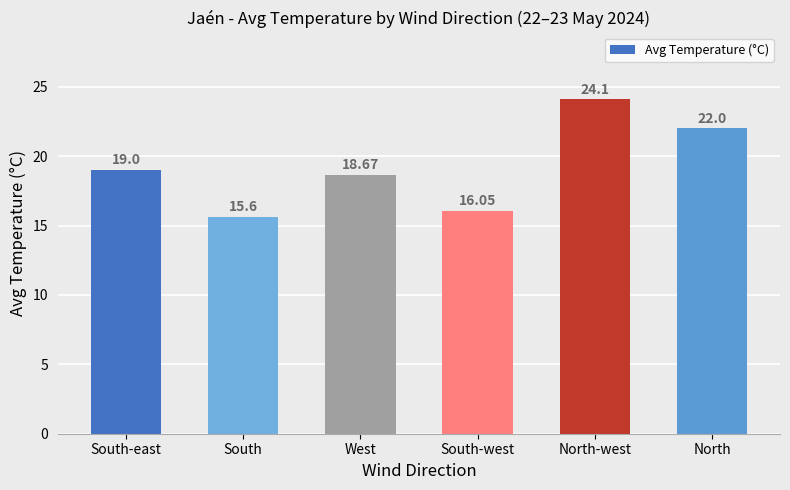

How many categories are shown in the chart?

6